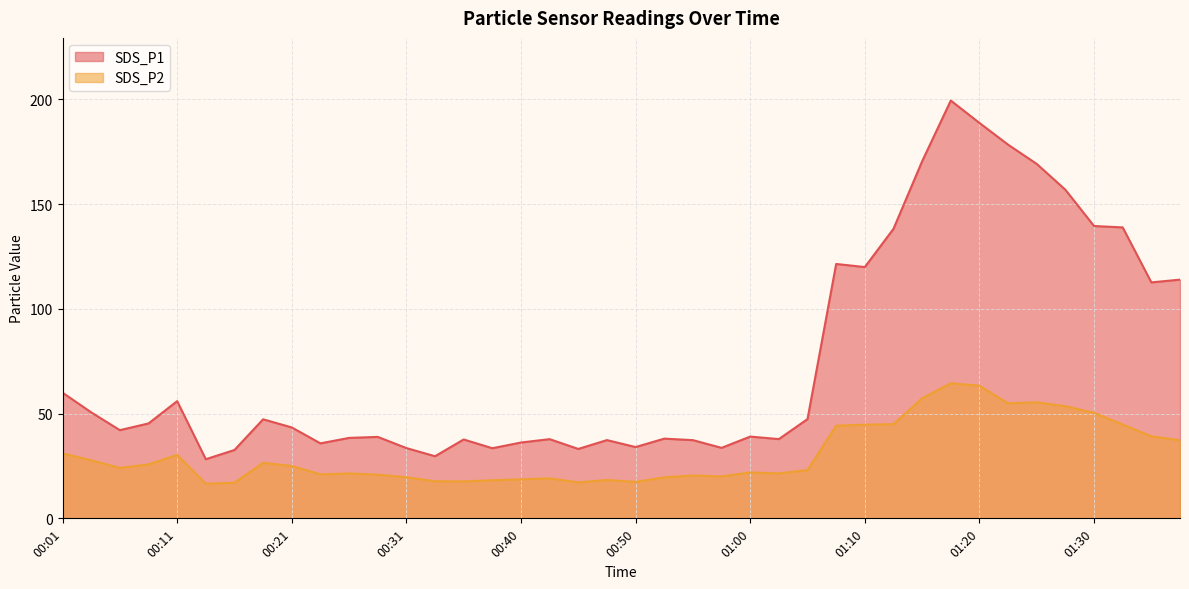

Reading right to left, what are all the values shown in this chart?

SDS_P1: 01:37=114.0	01:34=112.6	01:32=138.9	01:30=139.6	01:27=156.8	01:25=169.2	01:22=178.4	01:20=188.8	01:17=199.4	01:15=170.4	01:12=138.2	01:10=120.0	01:07=121.4	01:05=47.4	01:02=37.8	01:00=39.0	00:57=33.6	00:55=37.3	00:53=38.0	00:50=34.0	00:48=37.4	00:45=33.1	00:43=37.8	00:40=36.2	00:38=33.5	00:35=37.6	00:33=29.6	00:31=33.5	00:28=38.9	00:26=38.4	00:23=35.8	00:21=43.4	00:18=47.3	00:16=32.6	00:13=28.2	00:11=56.0	00:08=45.3	00:05=42.1	00:03=50.6	00:01=60.0
SDS_P2: 01:37=37.3	01:34=39.2	01:32=44.8	01:30=50.4	01:27=53.5	01:25=55.4	01:22=54.9	01:20=63.3	01:17=64.5	01:15=57.3	01:12=45.0	01:10=44.7	01:07=44.2	01:05=23.1	01:02=21.4	01:00=21.9	00:57=20.0	00:55=20.4	00:53=19.6	00:50=17.4	00:48=18.3	00:45=17.2	00:43=19.1	00:40=18.6	00:38=18.2	00:35=17.6	00:33=17.7	00:31=19.6	00:28=20.8	00:26=21.4	00:23=21.0	00:21=25.0	00:18=26.5	00:16=17.0	00:13=16.5	00:11=30.3	00:08=25.7	00:05=24.1	00:03=27.7	00:01=31.0